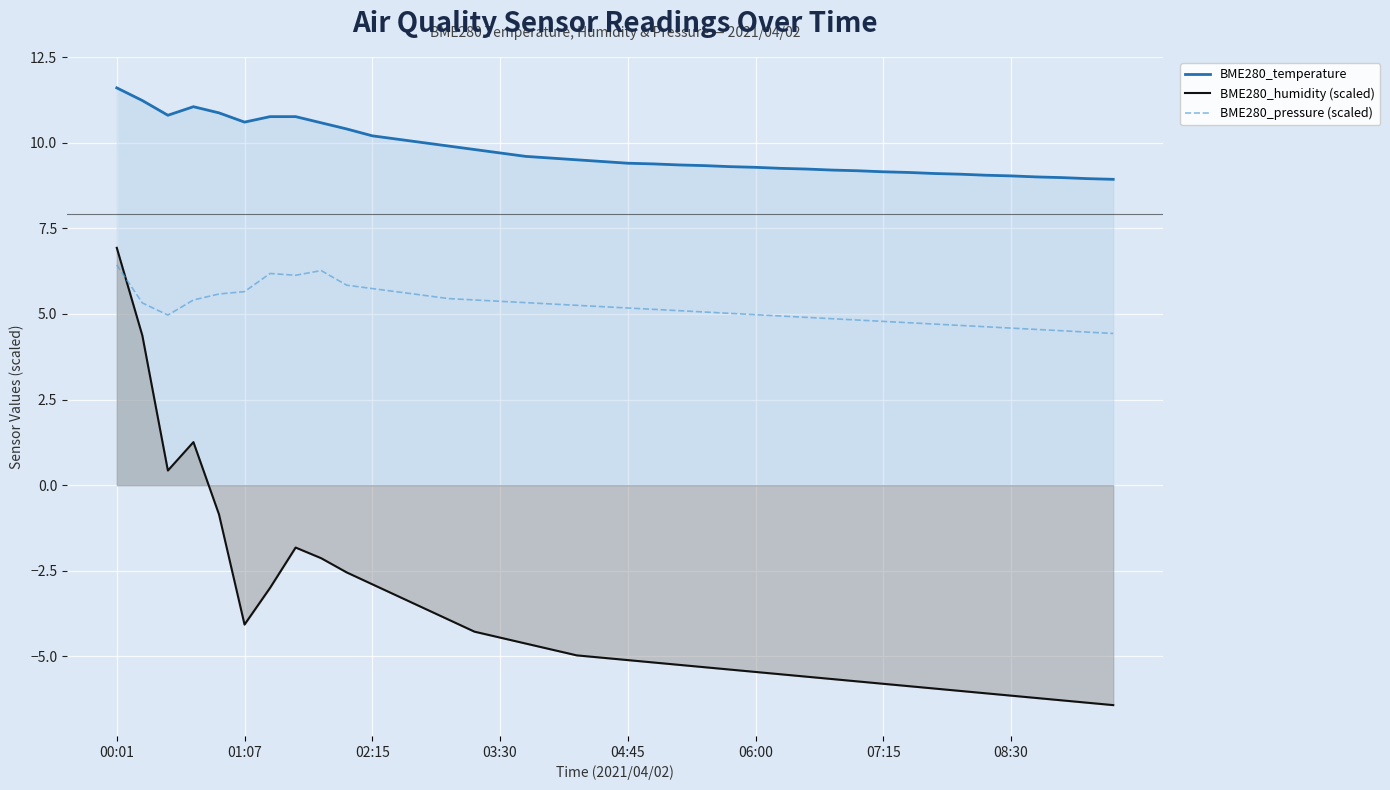

What is the average value of the BME280_pressure (scaled) series?

5.2